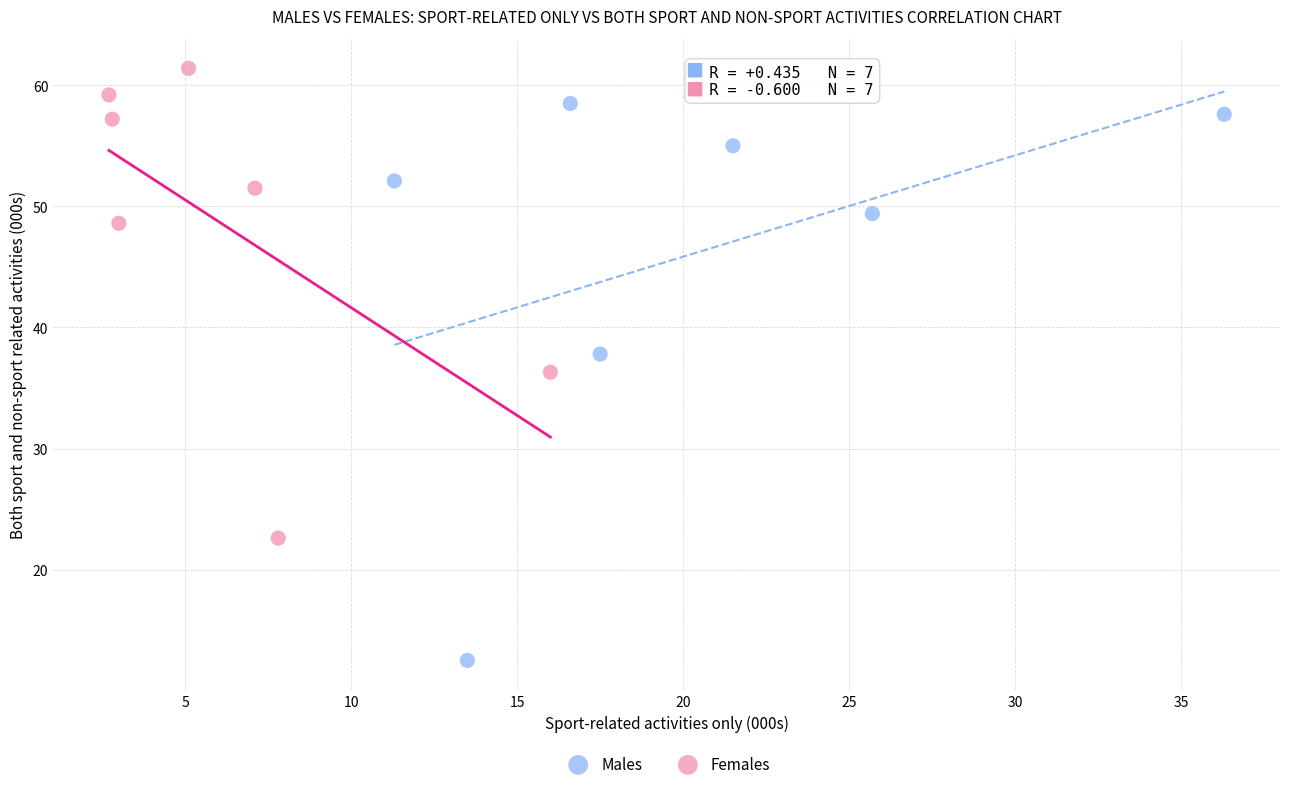

Which series has the largest Y range (max minus min)?

Males